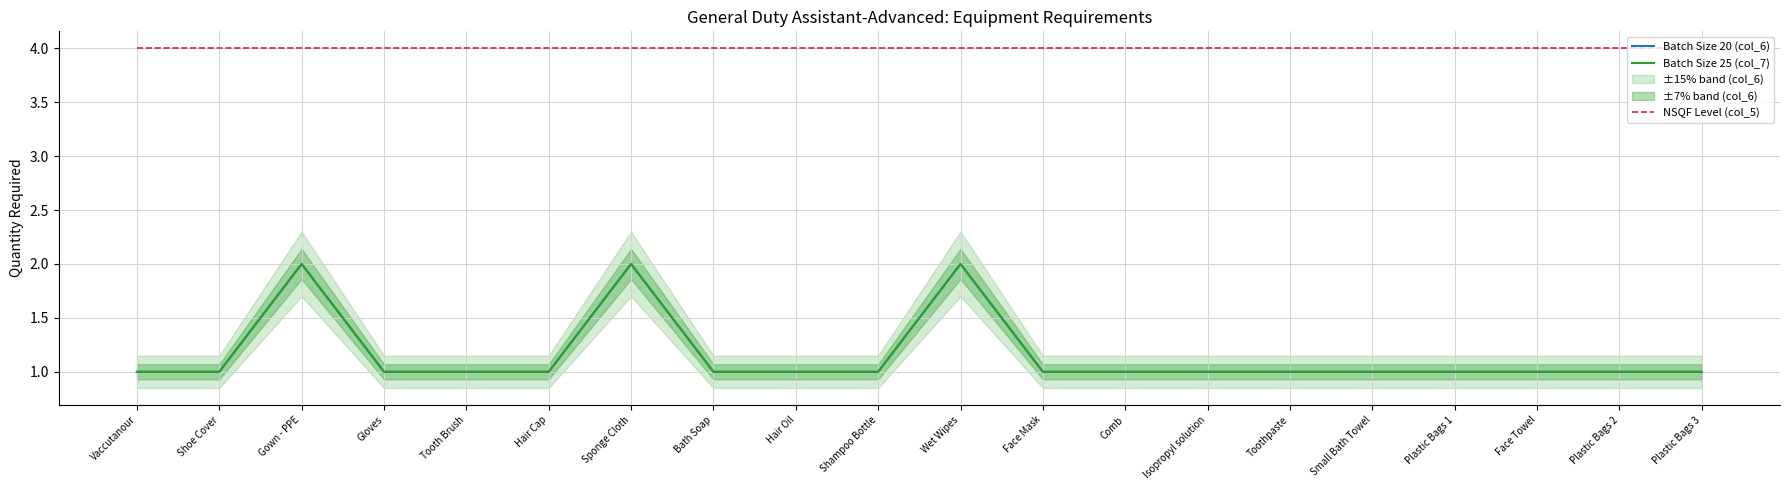

Rank the series at Wet Wipes from lowest to highest value.

Batch Size 20 (col_6), Batch Size 25 (col_7), NSQF Level (col_5)